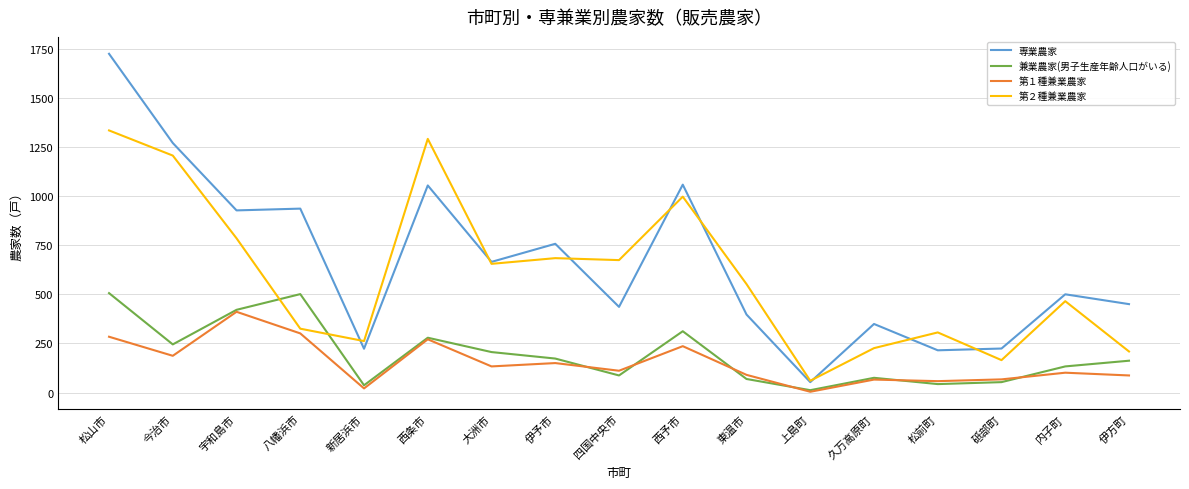

At which category is the sum across all series the highest?

松山市